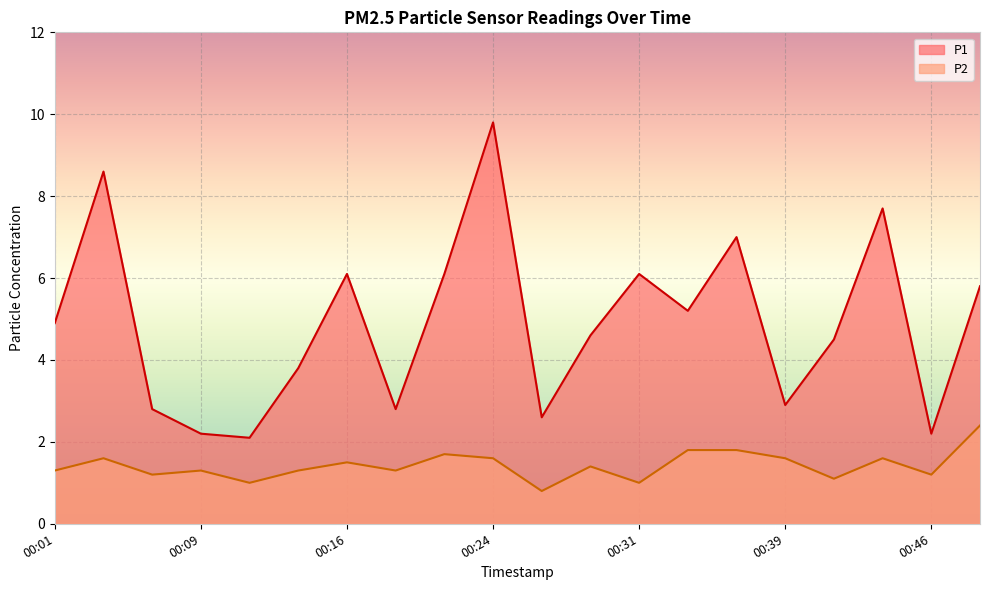

What is the sum of the P1 values at 00:26 and 00:14?

6.4